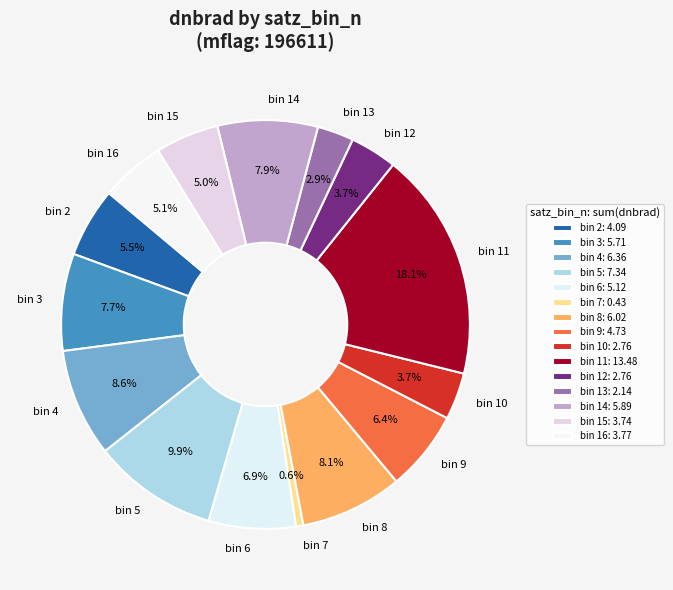

Is there any slice that represents more than half of the pie?

No